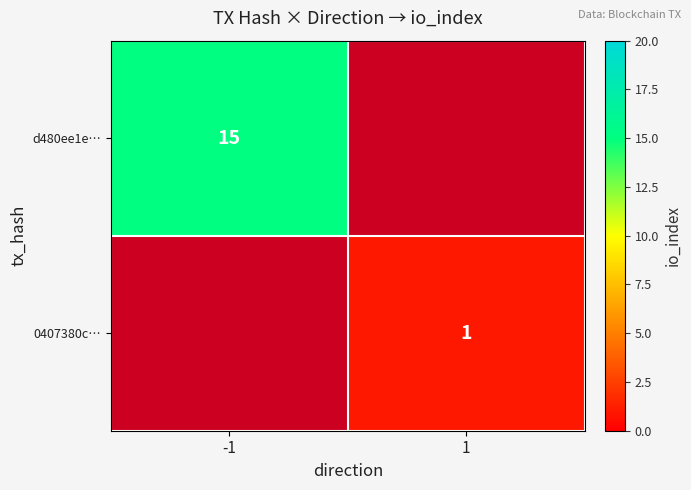

The value of 0407380c… at 1 is 1. True or false?

True